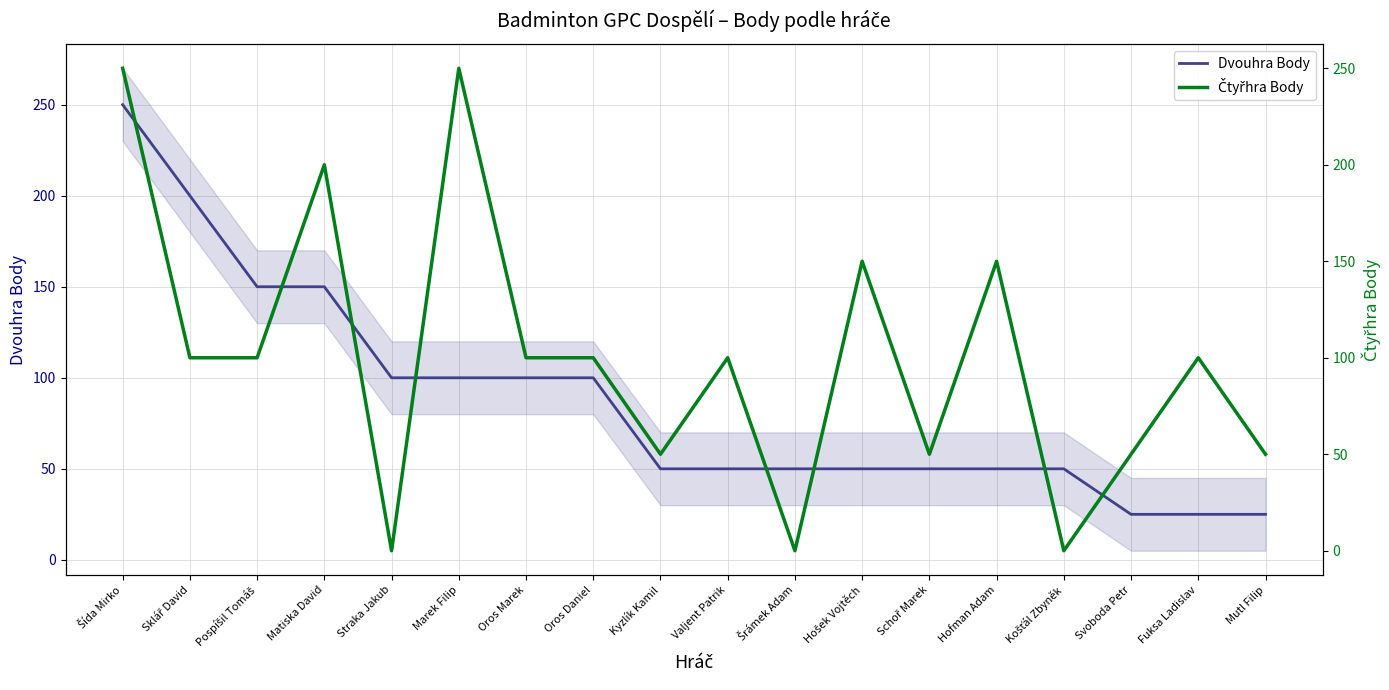

True or false: Čtyřhra Body has a value of 150 at Hošek Vojtěch.

True